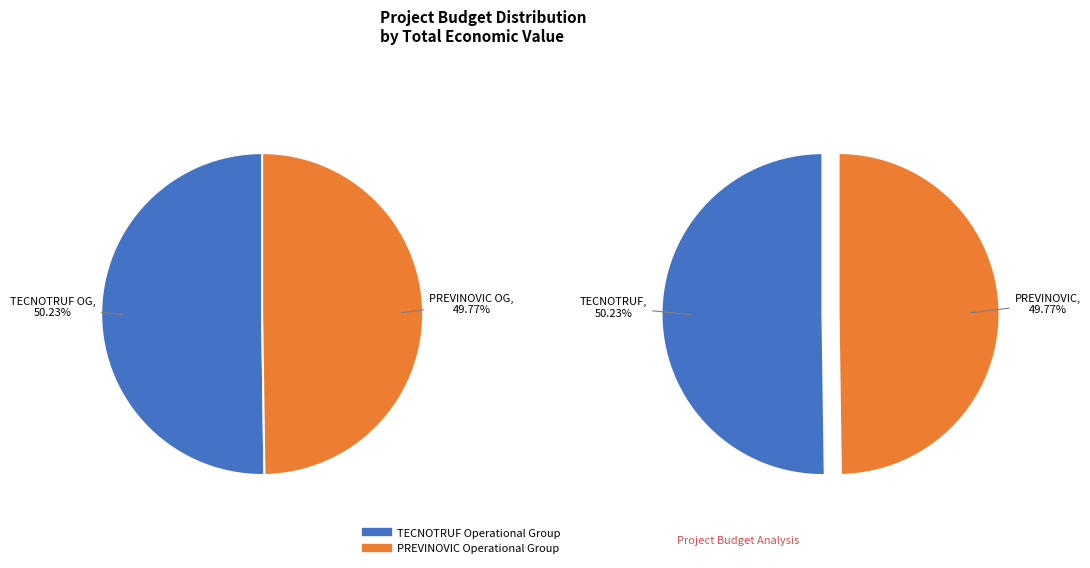

True or false: PREVINOVIC Operational Group accounts for 37% of the total.

False